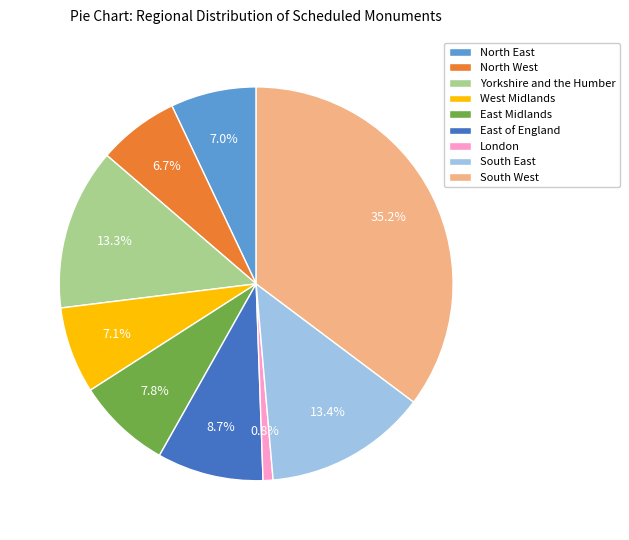

What is the ratio of the value at East of England to the value at North East?

1.2